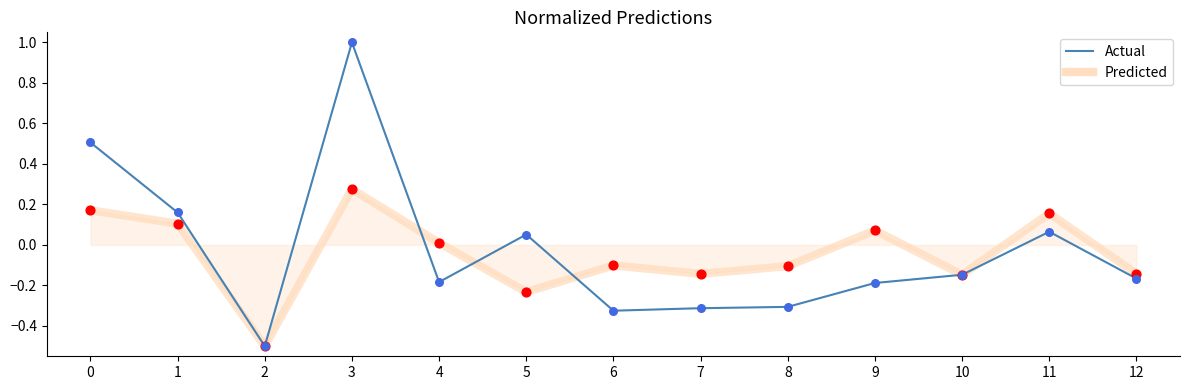

What is the total value across all series at 2?

-1.0